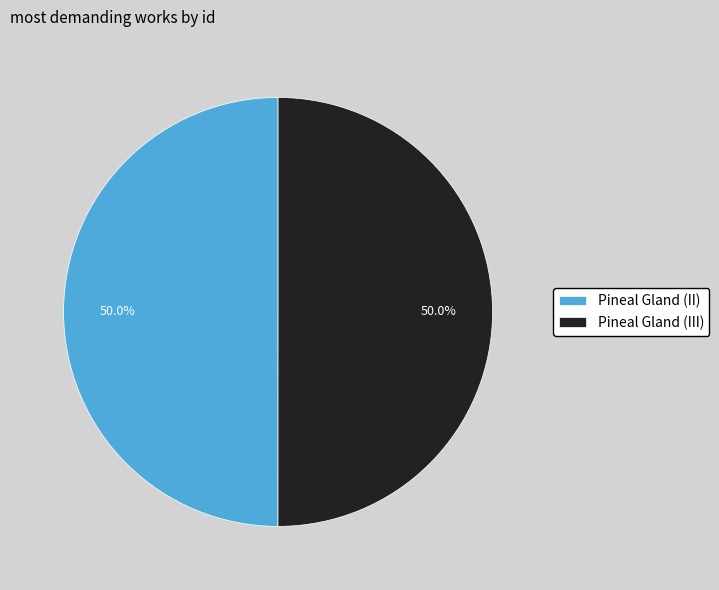

To the nearest percent, what is the average slice percentage?

50%